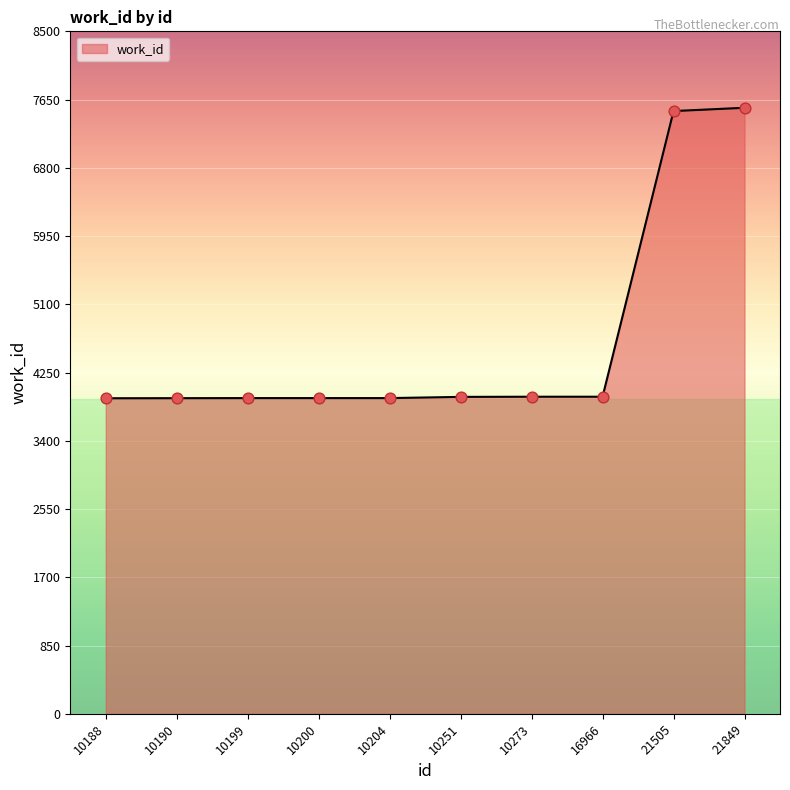

What is the change in value from 10204 to 10251?

+15